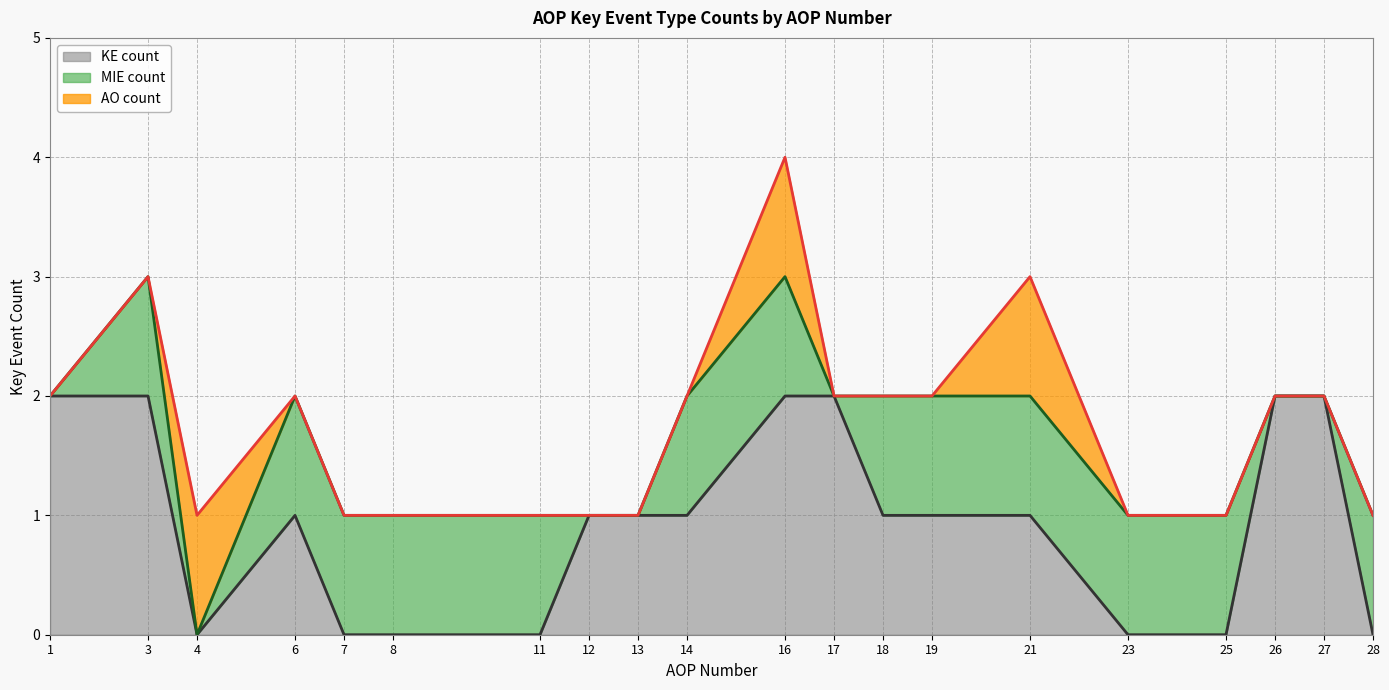

Which label corresponds to the smallest value in the chart?

1